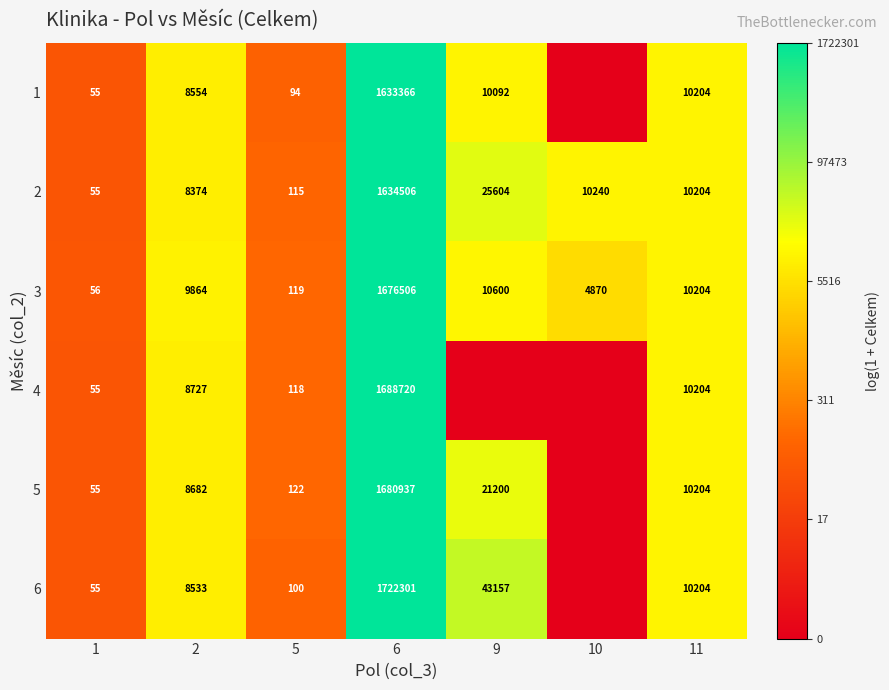

What is the difference between the maximum and second lowest values in the 3 series?

1676387